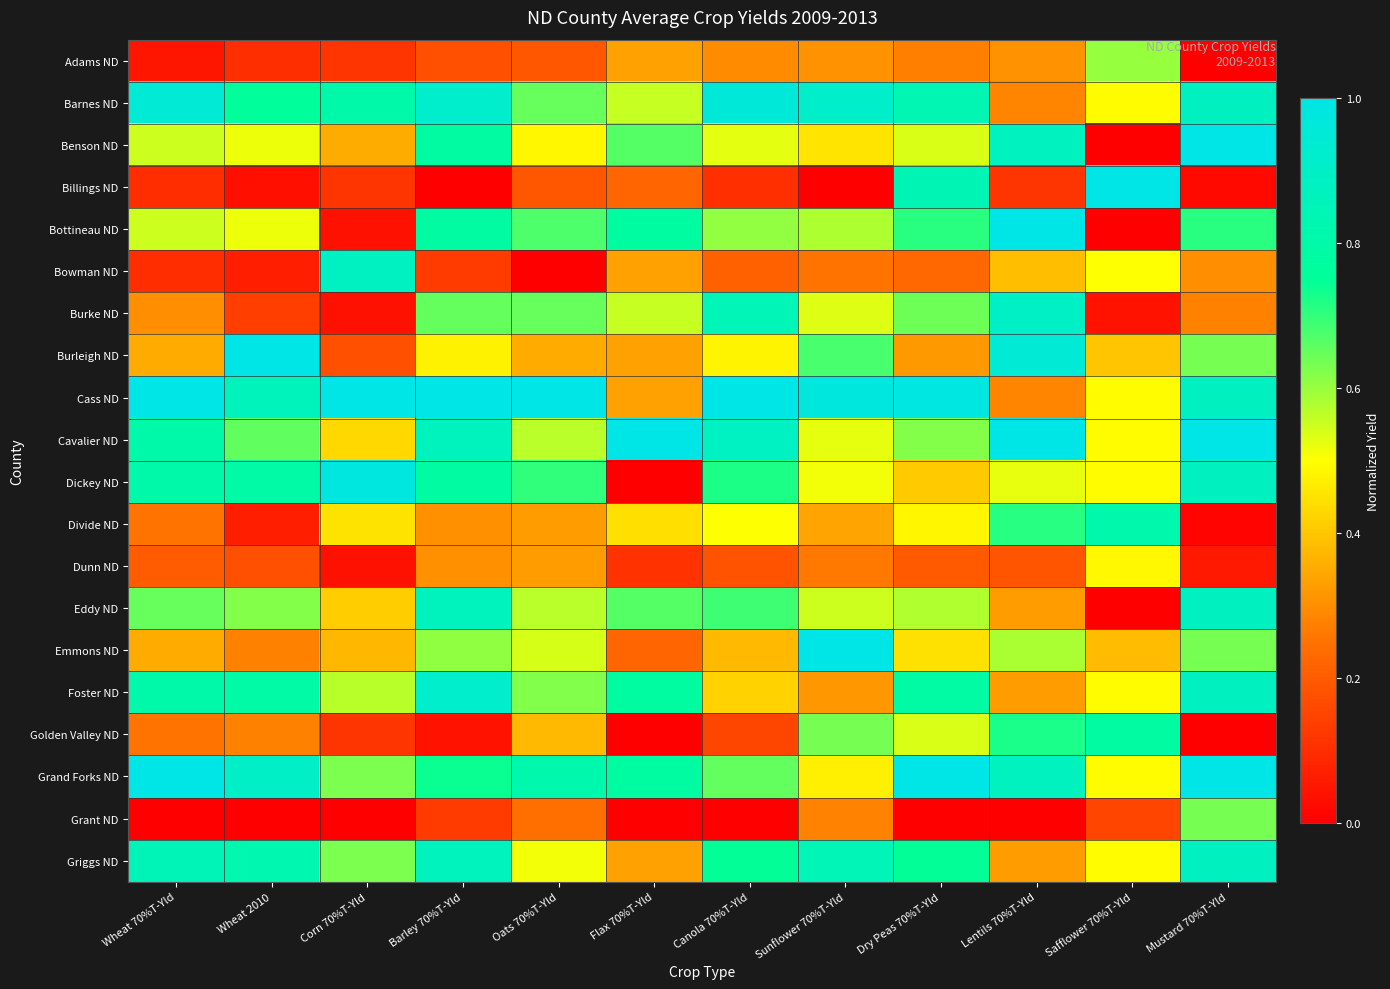

Which has a higher value, Canola 70%T-Yld or Flax 70%T-Yld?

Flax 70%T-Yld